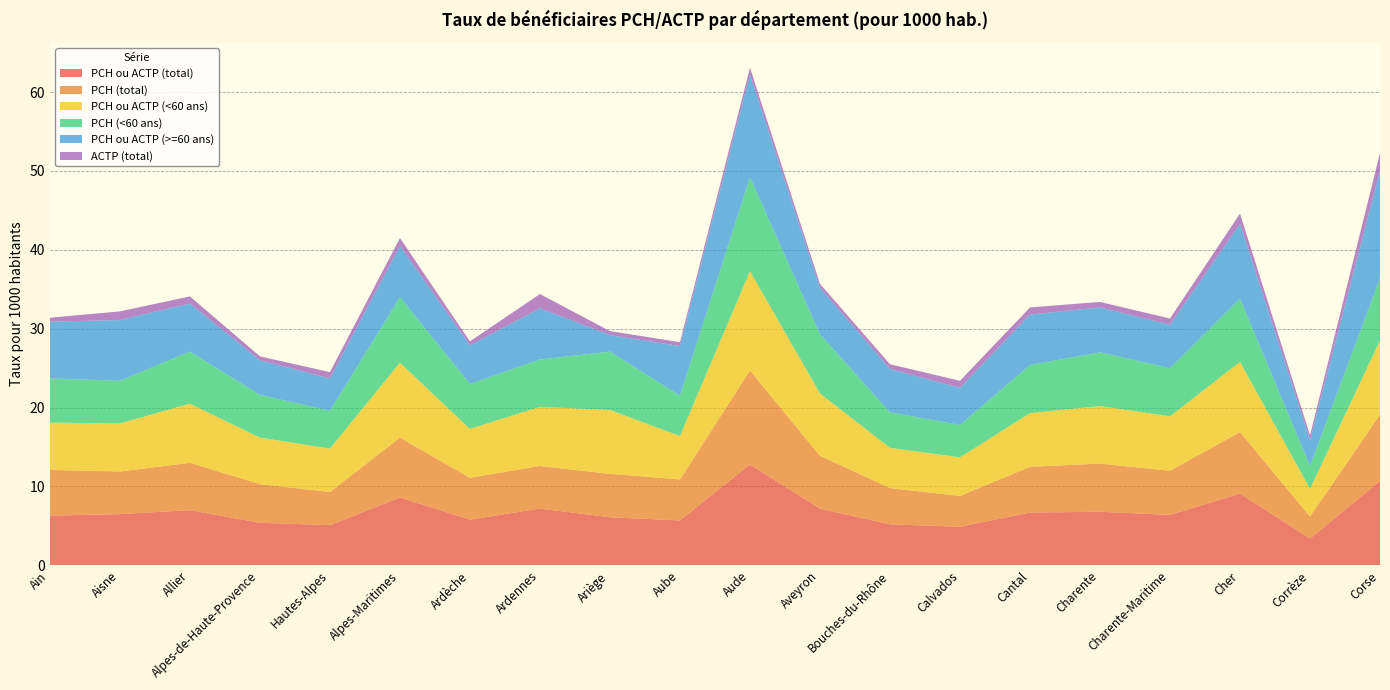

Reading left to right, extract all data points from this chart.

PCH ou ACTP (total): Ain=6.3	Aisne=6.5	Allier=7.0	Alpes-de-Haute-Provence=5.4	Hautes-Alpes=5.1	Alpes-Maritimes=8.6	Ardèche=5.8	Ardennes=7.2	Ariège=6.1	Aube=5.7	Aude=12.8	Aveyron=7.2	Bouches-du-Rhône=5.2	Calvados=4.9	Cantal=6.7	Charente=6.8	Charente-Maritime=6.4	Cher=9.1	Corrèze=3.4	Corse=10.7
PCH (total): Ain=5.8	Aisne=5.4	Allier=6.0	Alpes-de-Haute-Provence=4.9	Hautes-Alpes=4.2	Alpes-Maritimes=7.6	Ardèche=5.3	Ardennes=5.4	Ariège=5.5	Aube=5.2	Aude=11.9	Aveyron=6.7	Bouches-du-Rhône=4.6	Calvados=3.9	Cantal=5.8	Charente=6.1	Charente-Maritime=5.6	Cher=7.8	Corrèze=2.8	Corse=8.4
PCH ou ACTP (<60 ans): Ain=6.0	Aisne=6.1	Allier=7.5	Alpes-de-Haute-Provence=5.9	Hautes-Alpes=5.5	Alpes-Maritimes=9.5	Ardèche=6.2	Ardennes=7.5	Ariège=8.1	Aube=5.5	Aude=12.6	Aveyron=7.9	Bouches-du-Rhône=5.1	Calvados=4.9	Cantal=6.8	Charente=7.3	Charente-Maritime=6.9	Cher=8.9	Corrèze=3.5	Corse=9.4
PCH (<60 ans): Ain=5.6	Aisne=5.4	Allier=6.6	Alpes-de-Haute-Provence=5.4	Hautes-Alpes=4.8	Alpes-Maritimes=8.3	Ardèche=5.7	Ardennes=6.0	Ariège=7.4	Aube=5.1	Aude=11.9	Aveyron=7.5	Bouches-du-Rhône=4.5	Calvados=4.1	Cantal=6.1	Charente=6.8	Charente-Maritime=6.1	Cher=8.0	Corrèze=2.9	Corse=7.9
PCH ou ACTP (>=60 ans): Ain=7.2	Aisne=7.7	Allier=6.1	Alpes-de-Haute-Provence=4.4	Hautes-Alpes=4.1	Alpes-Maritimes=6.5	Ardèche=4.9	Ardennes=6.5	Ariège=2.1	Aube=6.3	Aude=13.0	Aveyron=5.9	Bouches-du-Rhône=5.5	Calvados=4.7	Cantal=6.4	Charente=5.7	Charente-Maritime=5.5	Cher=9.5	Corrèze=3.3	Corse=13.6
ACTP (total): Ain=0.5	Aisne=1.1	Allier=0.9	Alpes-de-Haute-Provence=0.5	Hautes-Alpes=0.8	Alpes-Maritimes=1.0	Ardèche=0.5	Ardennes=1.8	Ariège=0.5	Aube=0.5	Aude=0.9	Aveyron=0.5	Bouches-du-Rhône=0.6	Calvados=0.9	Cantal=0.9	Charente=0.7	Charente-Maritime=0.8	Cher=1.3	Corrèze=0.6	Corse=2.3